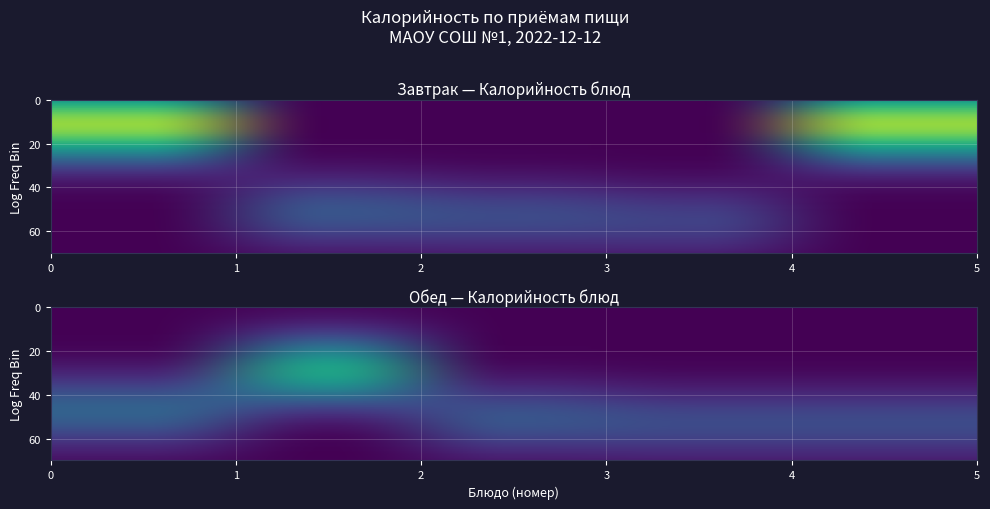

The value of Завтрак at 2 is 0.0. True or false?

False